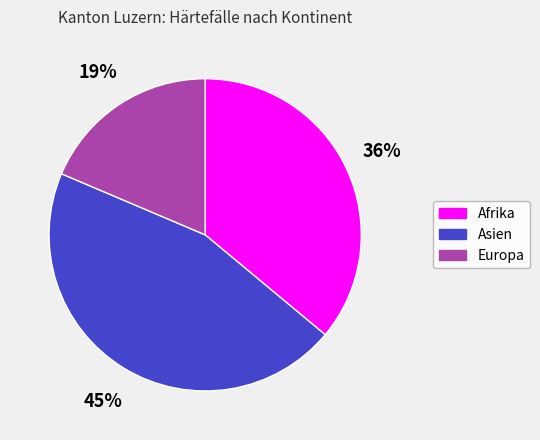

Rank the categories by value from lowest to highest.

Europa, Afrika, Asien